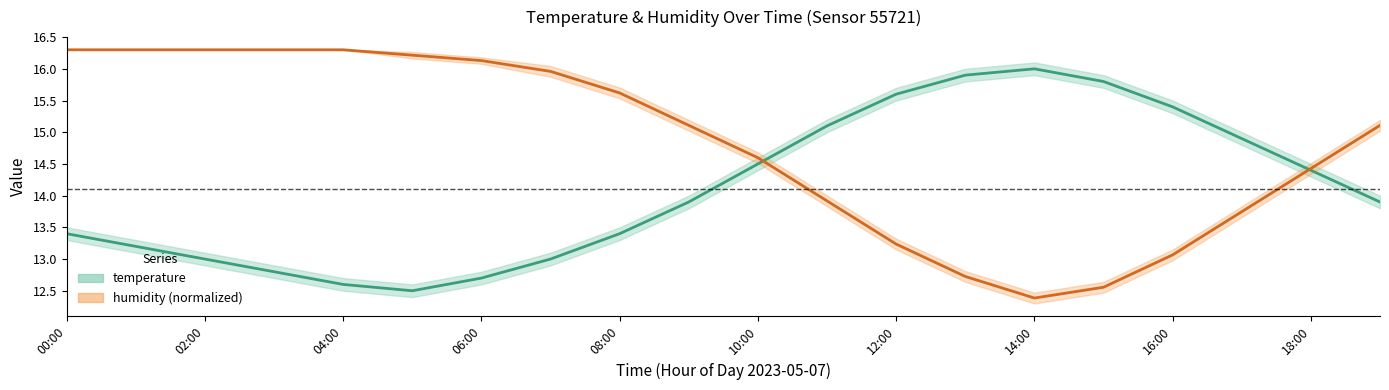

How many interior local valleys does the temperature center series have?

1